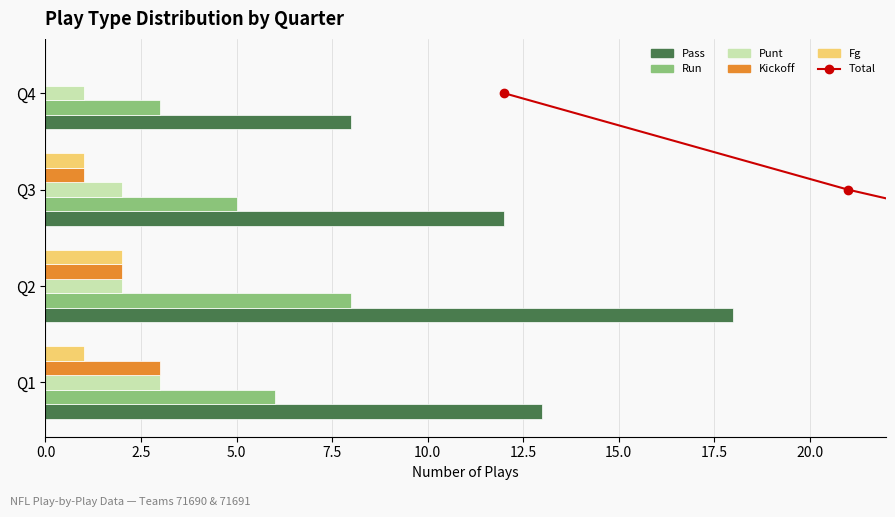

Reading left to right, extract all data points from this chart.

Total: 0.3	1.3	2.3	3.3
pass: 13.0	18.0	12.0	8.0
run: 6.0	8.0	5.0	3.0
punt: 3.0	2.0	2.0	1.0
kickoff: 3.0	2.0	1.0	0.0
fg: 1.0	2.0	1.0	0.0